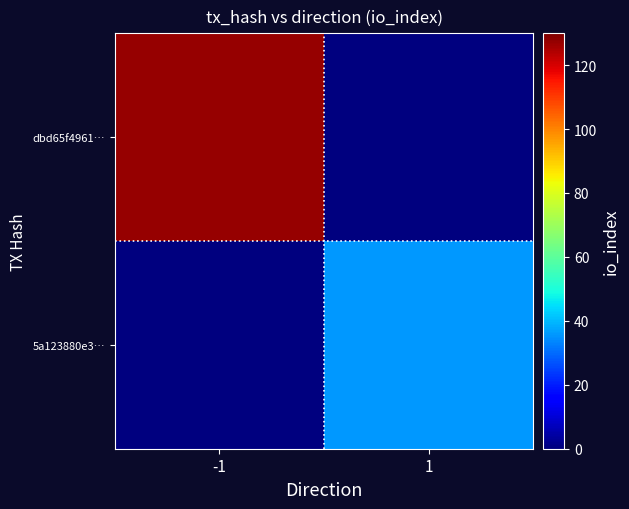

Reading right to left, what are all the values shown in this chart?

dbd65f4961…: 1=0	-1=127
5a123880e3…: 1=36	-1=0